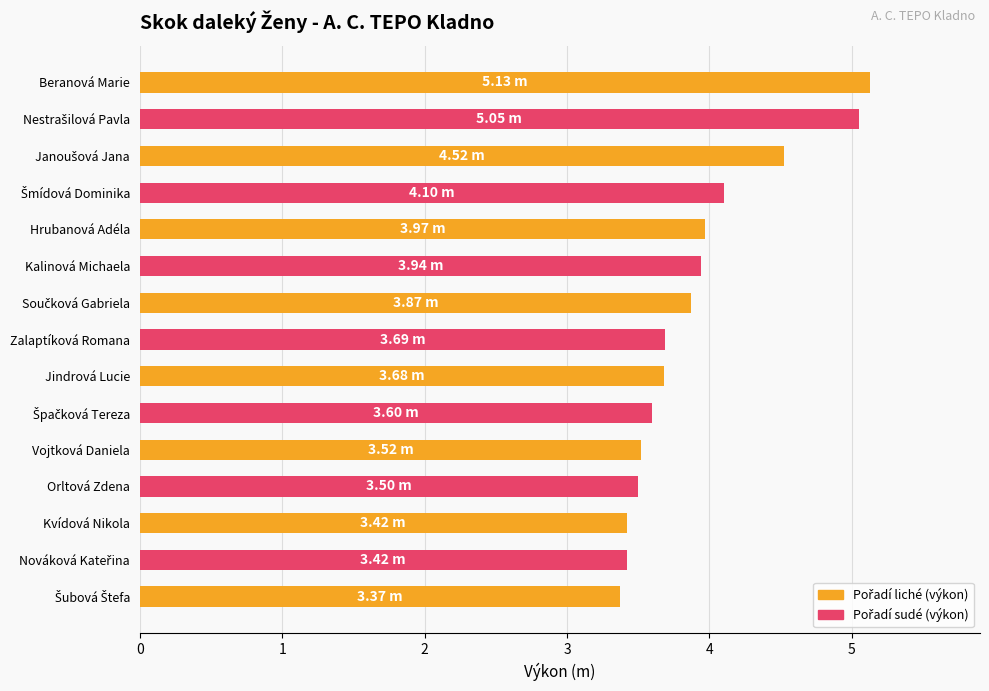

Between Zalaptíková Romana and Kalinová Michaela, which is larger?

Kalinová Michaela